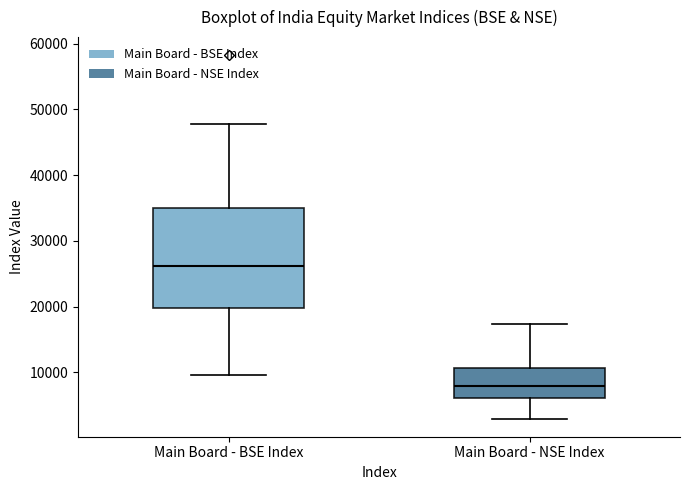

Where is the upper edge of the box for Main Board - NSE Index on the y-axis? The values are not printed on the chart, so give them approximately, as read against the axis.

11000